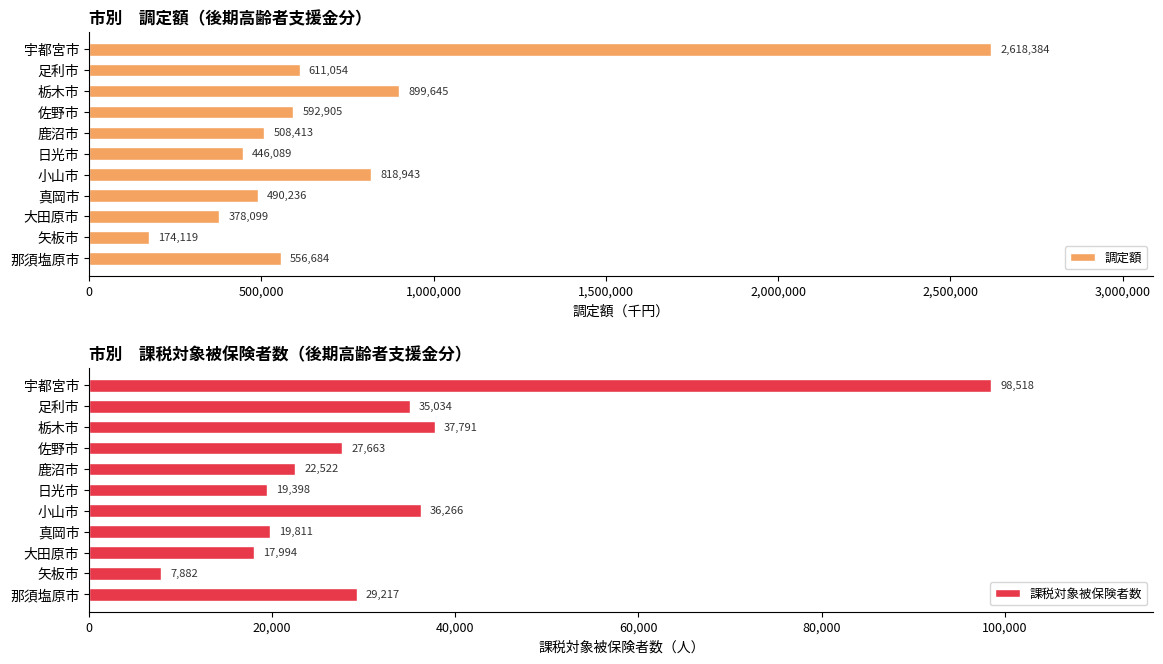

True or false: 課税対象被保険者数 has a value of 34874 at 鹿沼市.

False